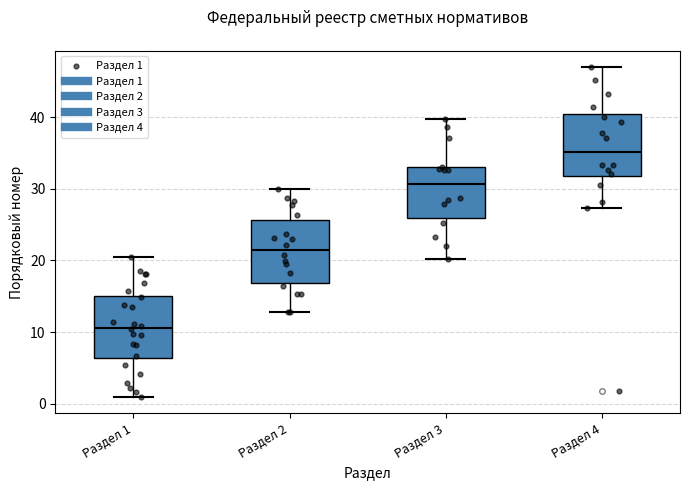

Reading left to right, read every box against the y-axis: the position of its median line, the range the box covers, and the ends of its whiskers. The values are not printed on the chart, so give them approximately, as read against the axis.

Раздел 1: median 11, box 6 to 15, whiskers 1 to 20
Раздел 2: median 21, box 17 to 26, whiskers 13 to 30
Раздел 3: median 31, box 26 to 33, whiskers 20 to 40
Раздел 4: median 35, box 32 to 40, whiskers 27 to 47